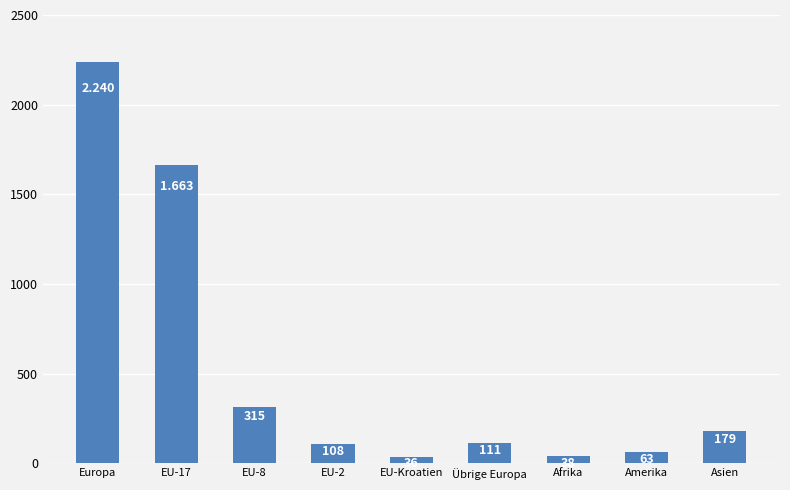

Rank the categories by value from highest to lowest.

Europa, EU-17, EU-8, Asien, Übrige Europa, EU-2, Amerika, Afrika, EU-Kroatien